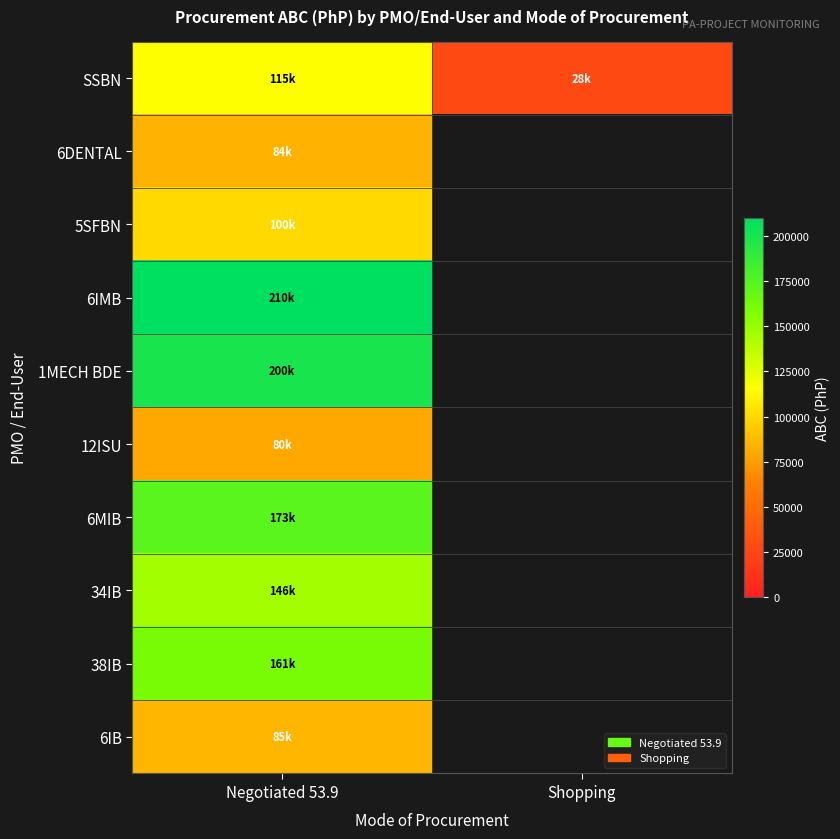

What value does the 38IB series have at Negotiated 53.9?

160887.5